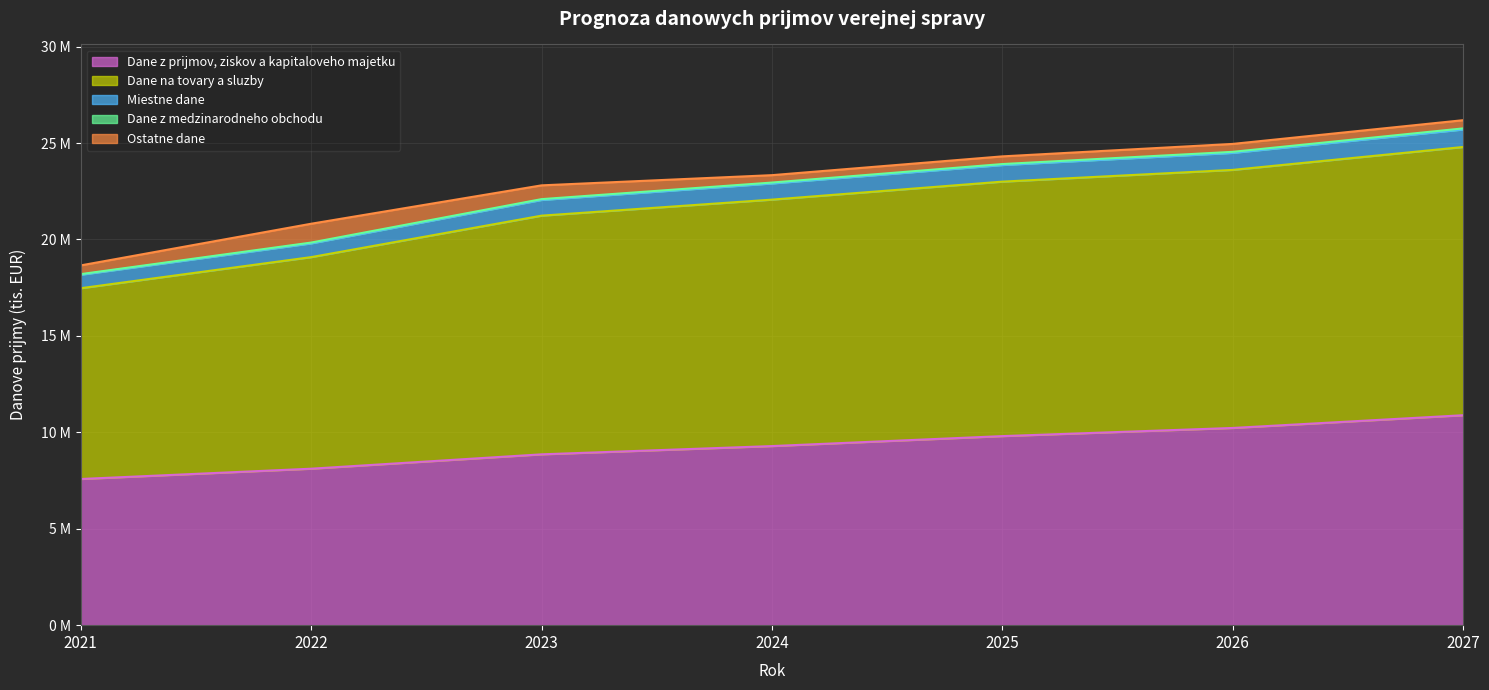

Does the chart display data point markers on the line(s)?

No